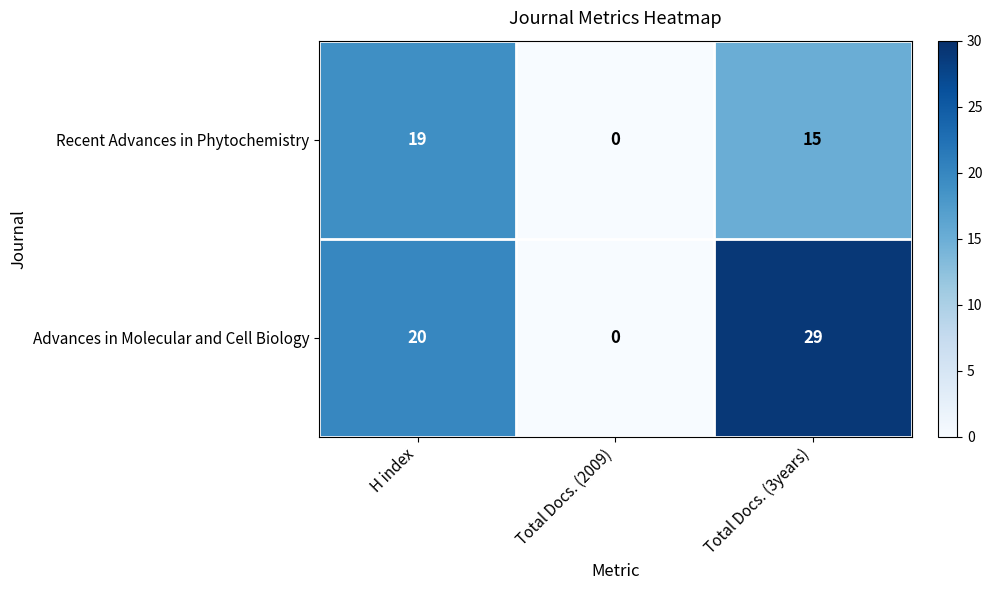

What is the difference between the maximum and minimum values in the Recent Advances in Phytochemistry series?

19